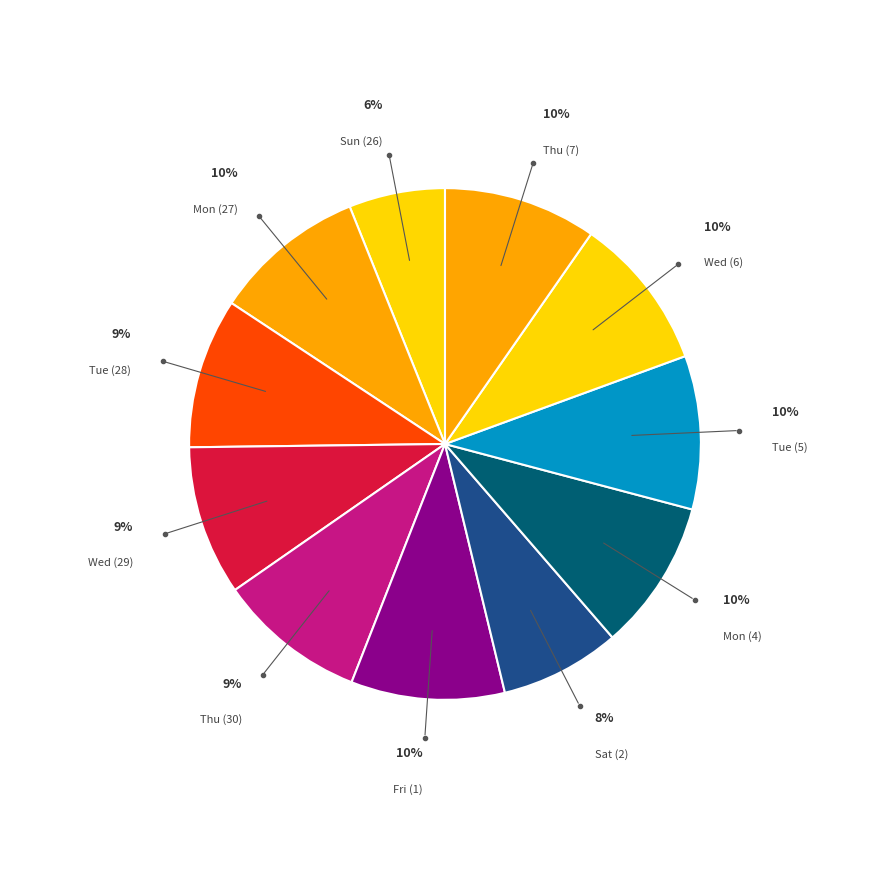

To the nearest percent, what is the combined percentage of Tue (28) and Wed (6)?

19%